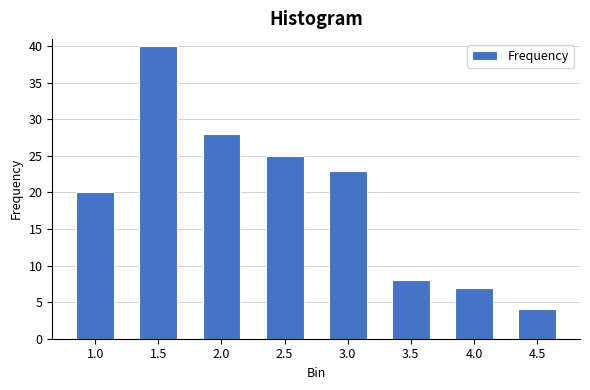

Reading left to right, what are all the values shown in this chart?

20	40	28	25	23	8	7	4